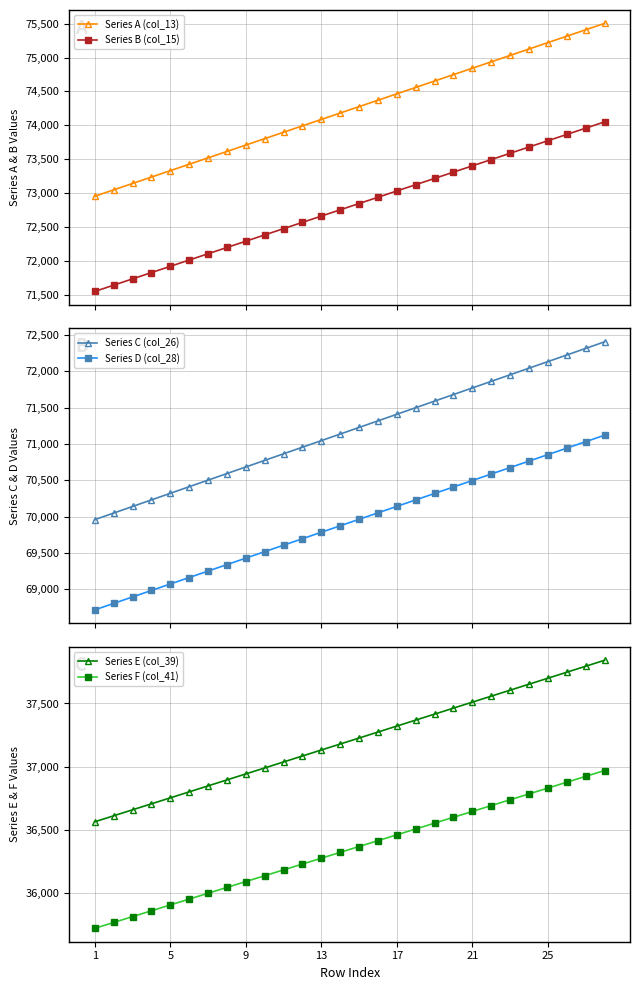

True or false: Series E (col_39) has more than 0 interior local peaks.

False